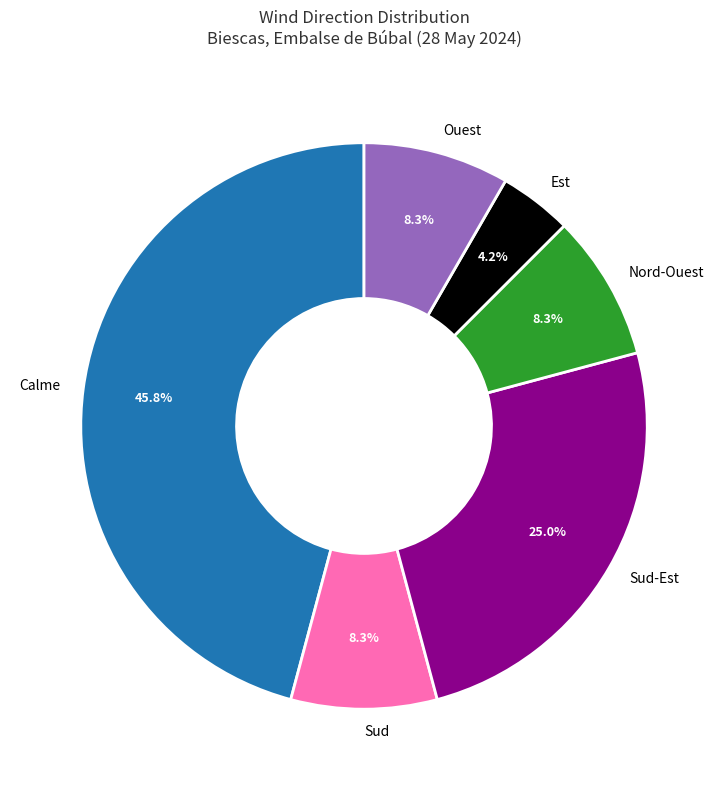

Is there a majority slice in this chart?

No